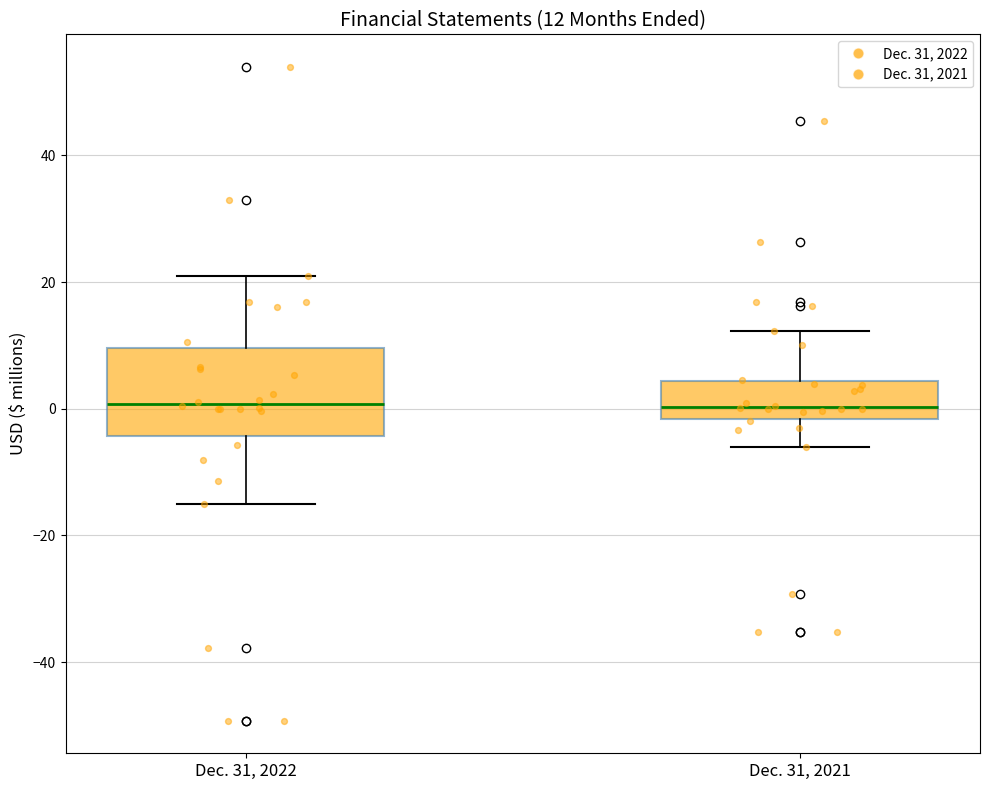

Which box is the tallest, from its lower edge to its upper edge?

Dec. 31, 2022